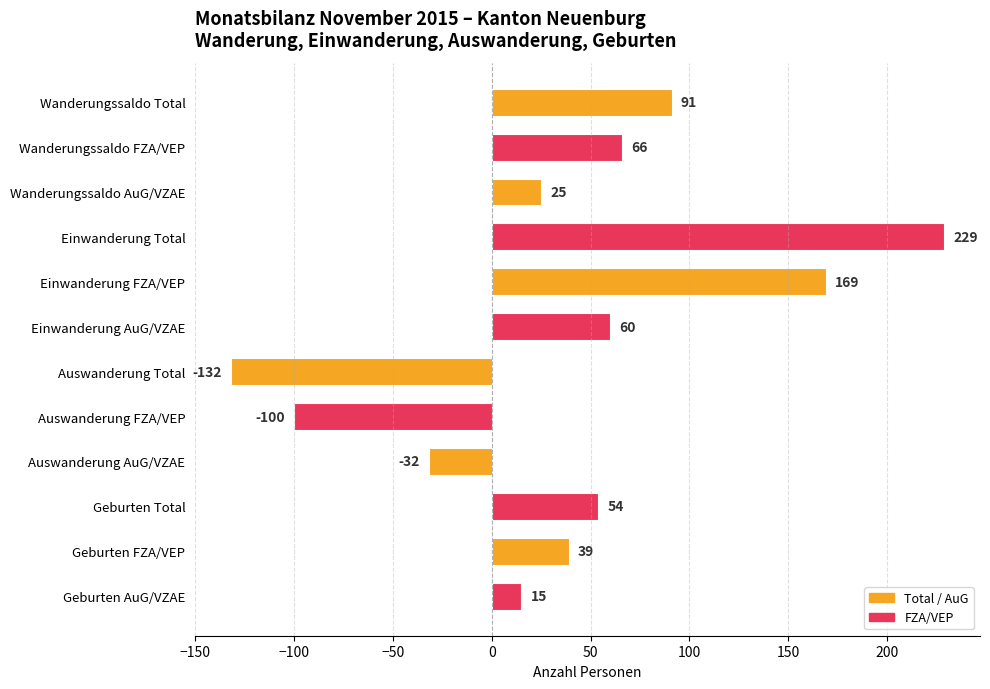

The value at Einwanderung AuG/VZAE is 26. True or false?

False